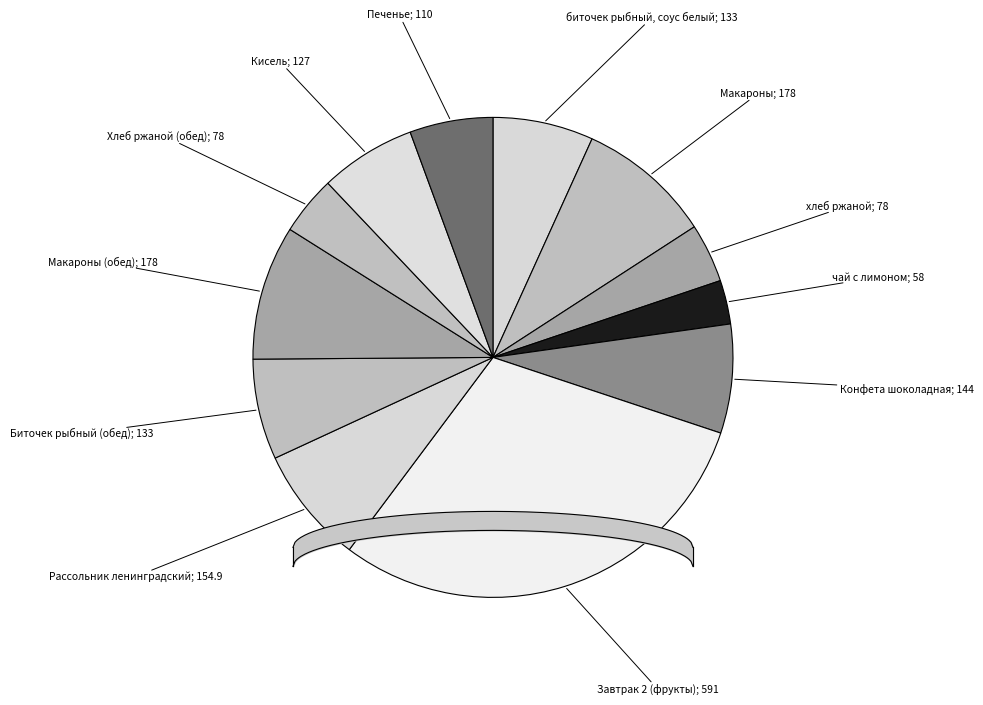

To the nearest percent, what is the difference between the largest and smallest slice percentages?

27%